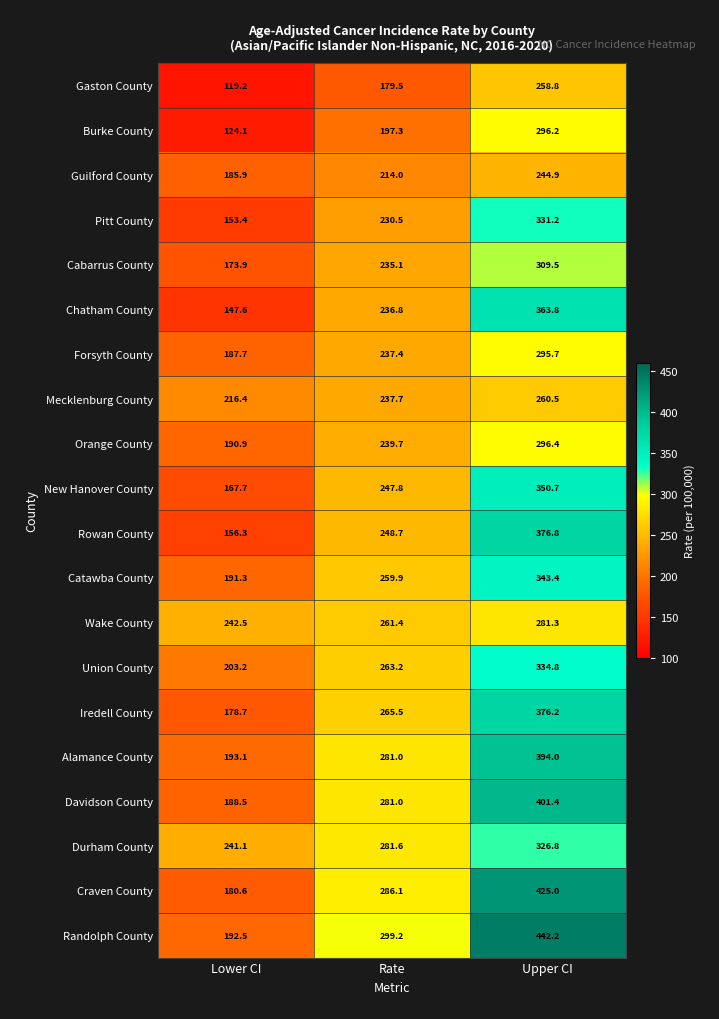

What is the difference between the highest and lowest values at Upper CI?

197.3